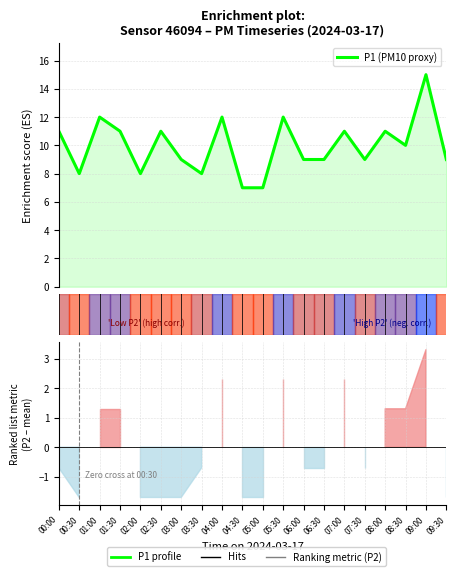

What position from the left is 04:00?

9